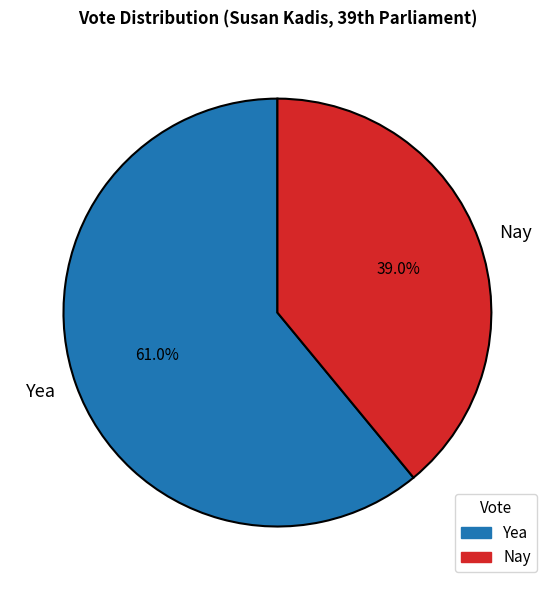

Is Nay the majority of the pie?

No